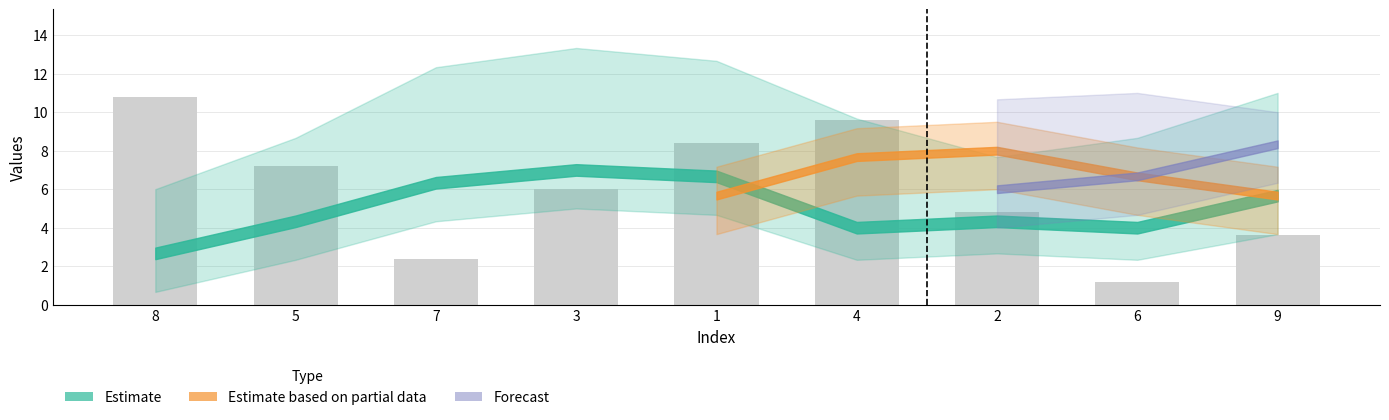

The chart shows a value of 8.4 at 1. True or false?

True